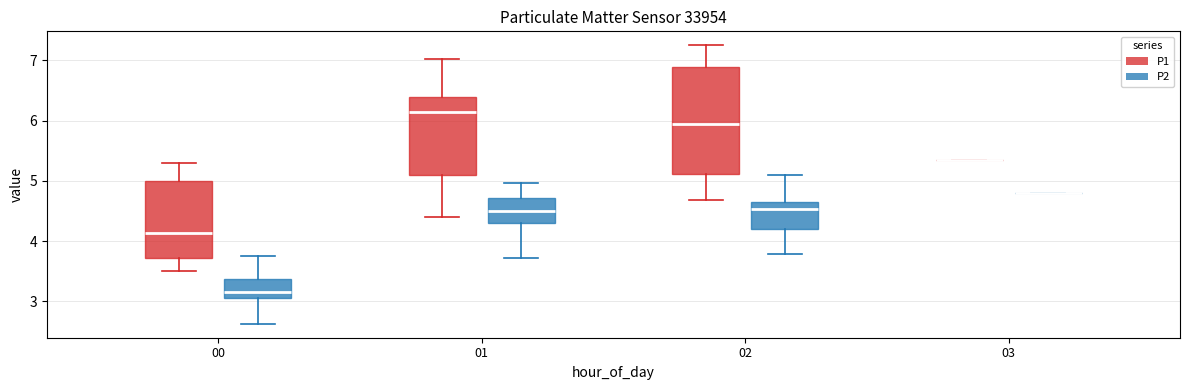

Where does the lower whisker of the box for 00 (P1) end on the y-axis? The values are not printed on the chart, so give them approximately, as read against the axis.

3.5